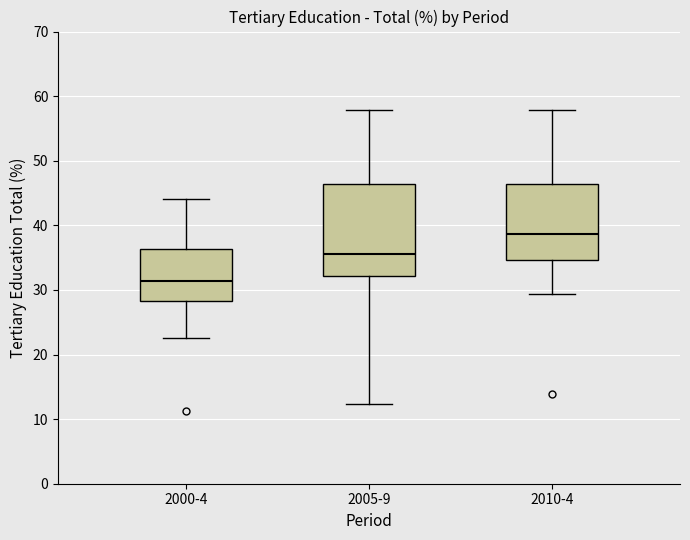

Where is the lower edge of the box for 2000-4 on the y-axis? The values are not printed on the chart, so give them approximately, as read against the axis.

28